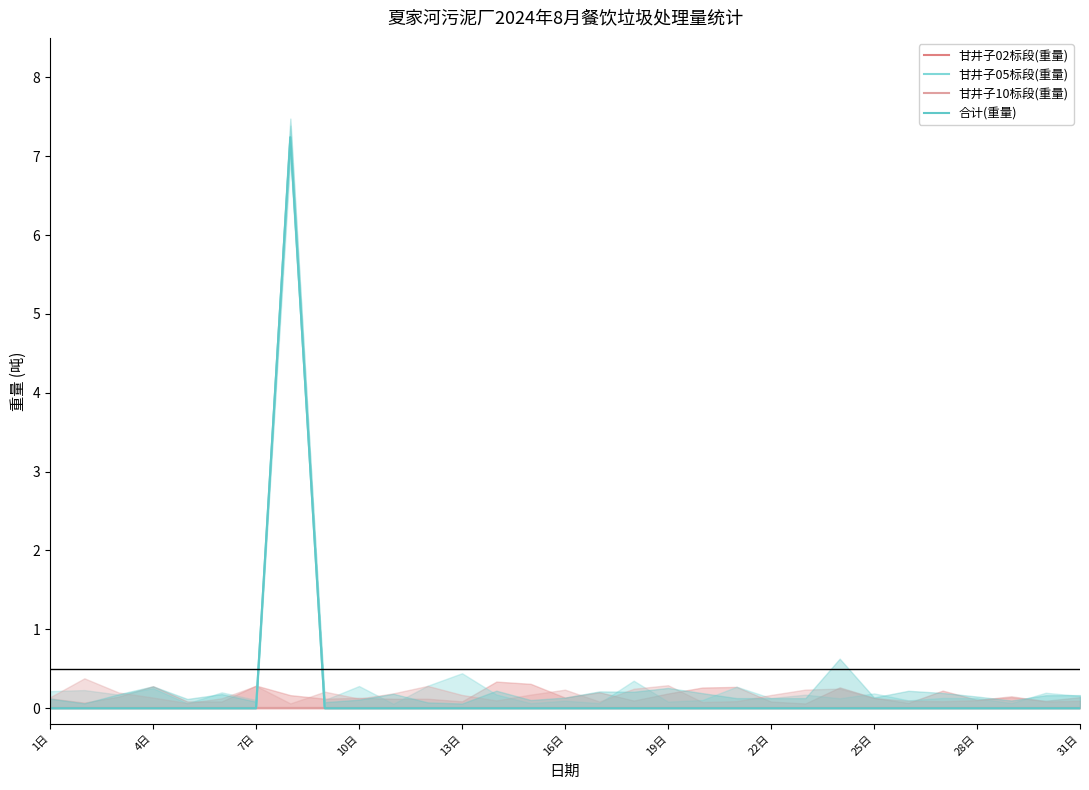

The 甘井子05标段(重量) series shows -3.2 at 10日. True or false?

False